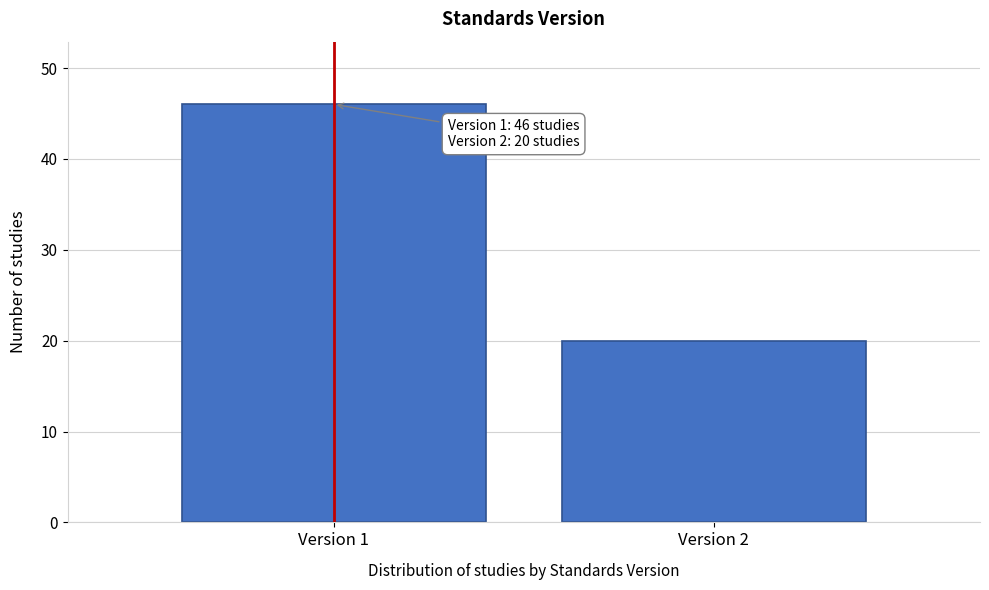

Reading left to right, what are all the values shown in this chart?

Version 1=46	Version 2=20